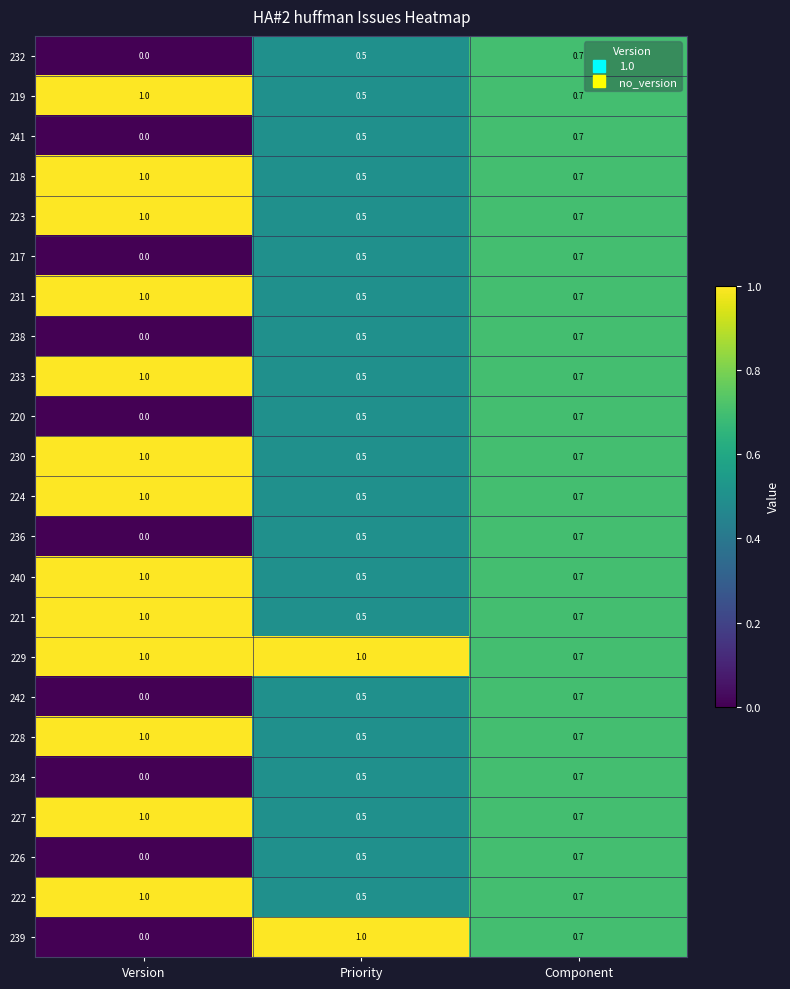

What is the total value across all series at Version?

13.0